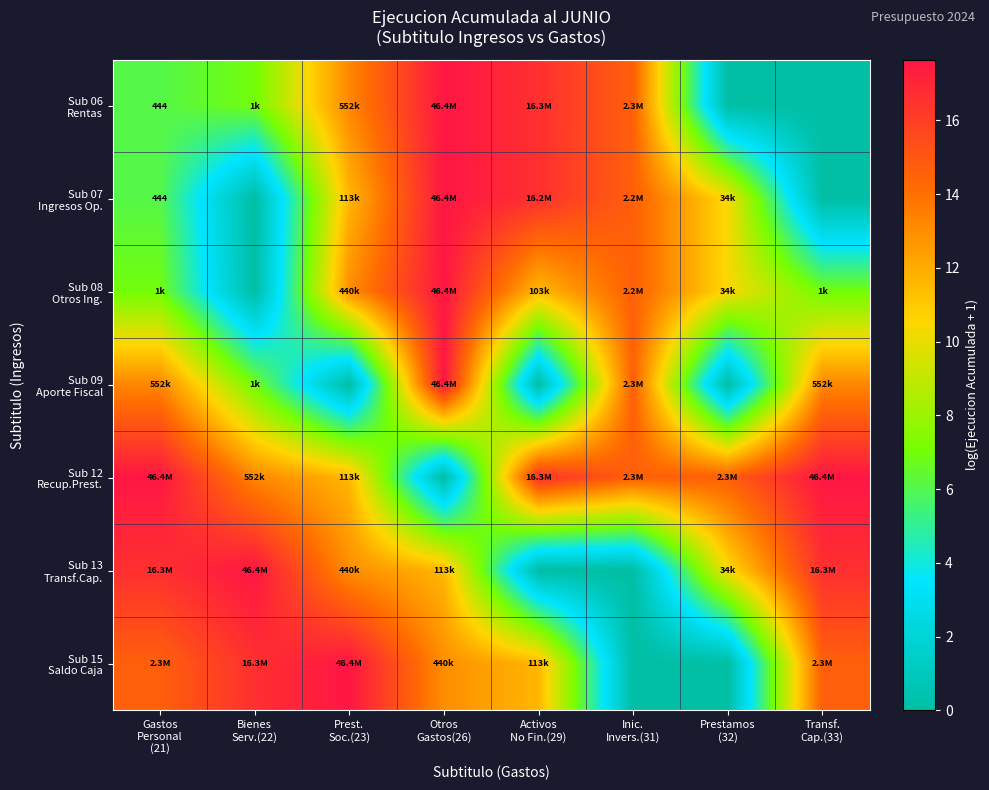

Which has a higher value, Transf.
Cap.(33) or Prest.
Soc.(23)?

Prest.
Soc.(23)